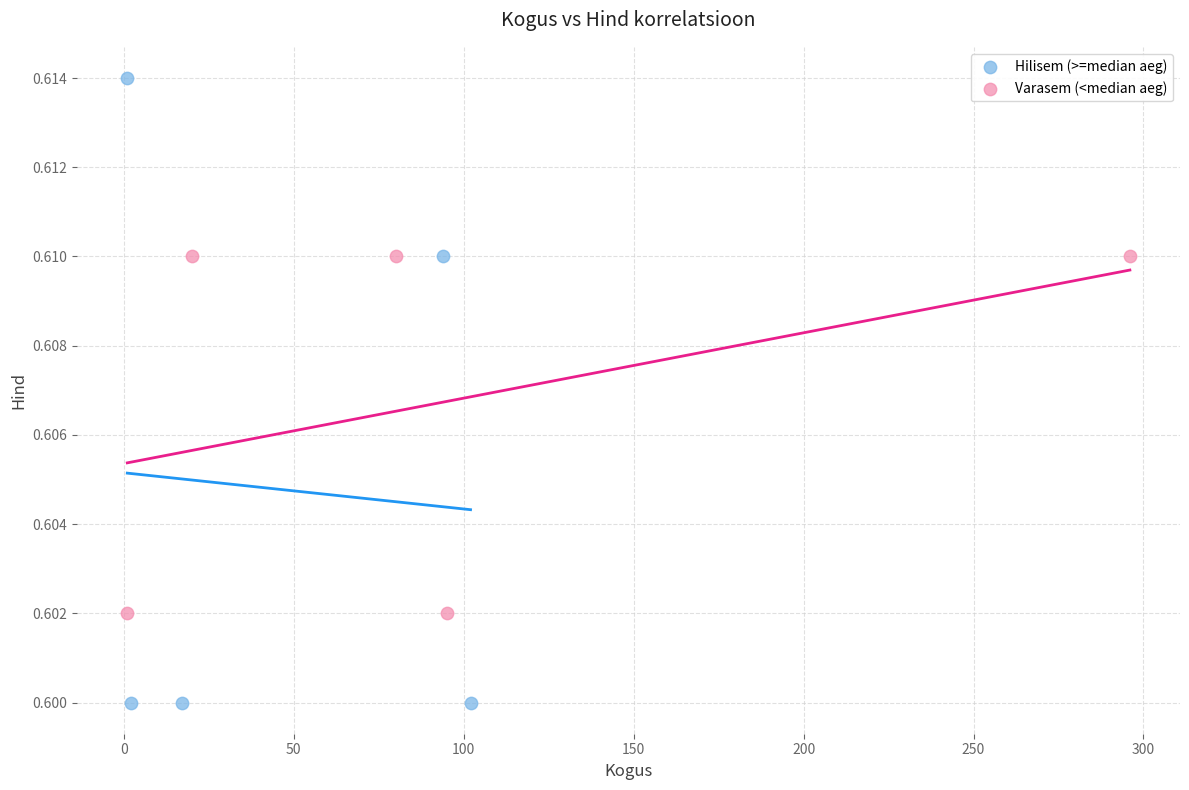

Which series contains the highest Y value?

Hilisem (>=median aeg)